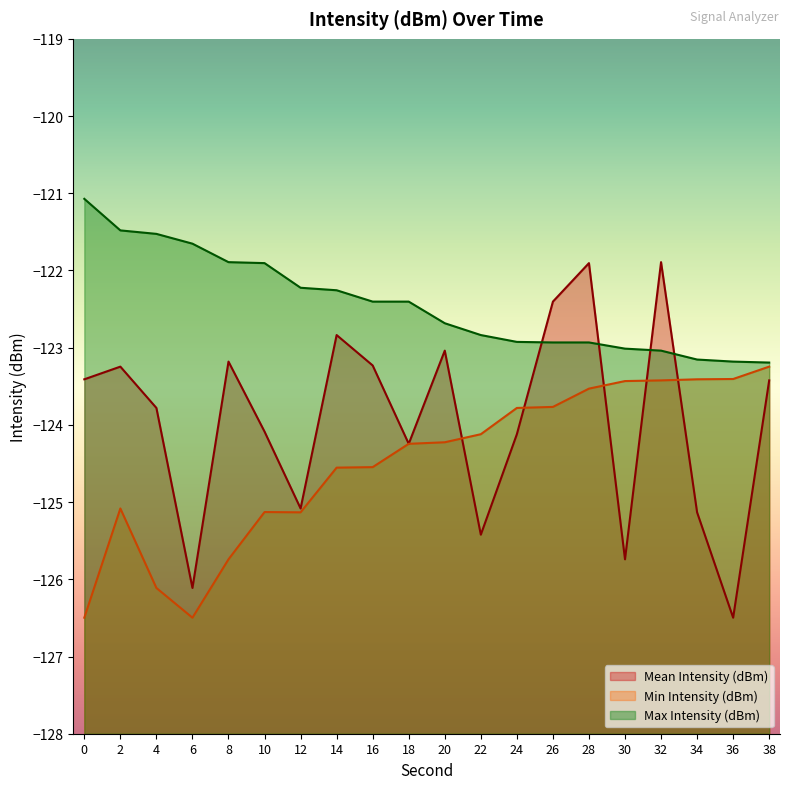

Reading left to right, list all the values displayed in this chart.

Mean Intensity (dBm): -123.4	-123.2	-123.8	-126.1	-123.2	-124.1	-125.1	-122.8	-123.2	-124.2	-123.0	-125.4	-124.1	-122.4	-121.9	-125.7	-121.9	-125.1	-126.5	-123.4
Min Intensity (dBm): -126.5	-125.1	-126.1	-126.5	-125.7	-125.1	-125.1	-124.6	-124.5	-124.2	-124.2	-124.1	-123.8	-123.8	-123.5	-123.4	-123.4	-123.4	-123.4	-123.2
Max Intensity (dBm): -121.1	-121.5	-121.5	-121.7	-121.9	-121.9	-122.2	-122.3	-122.4	-122.4	-122.7	-122.8	-122.9	-122.9	-122.9	-123.0	-123.0	-123.2	-123.2	-123.2